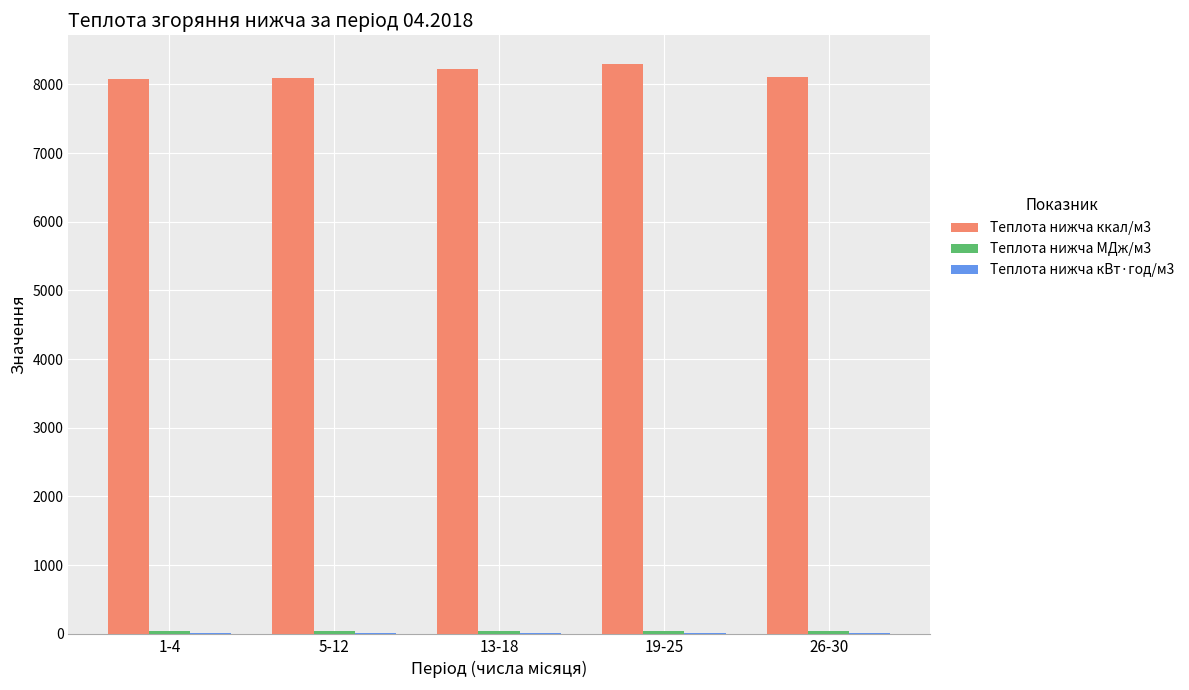

What is the highest value of the Теплота нижча ккал/м3 series?

8299.9